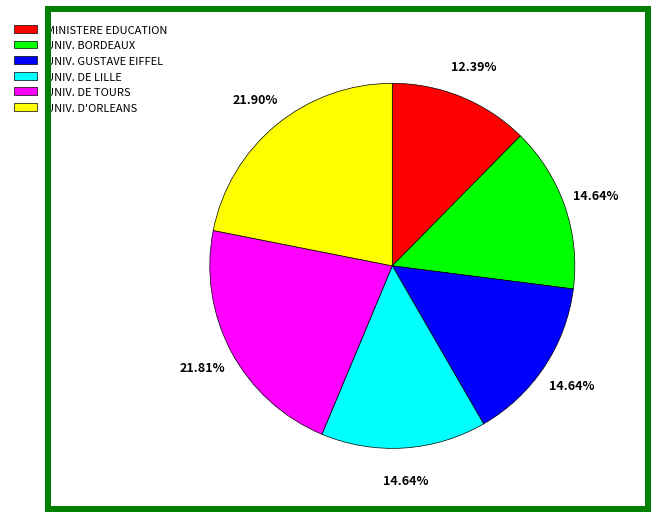

Which category has the smallest portion of the pie?

MINISTERE EDUCATION